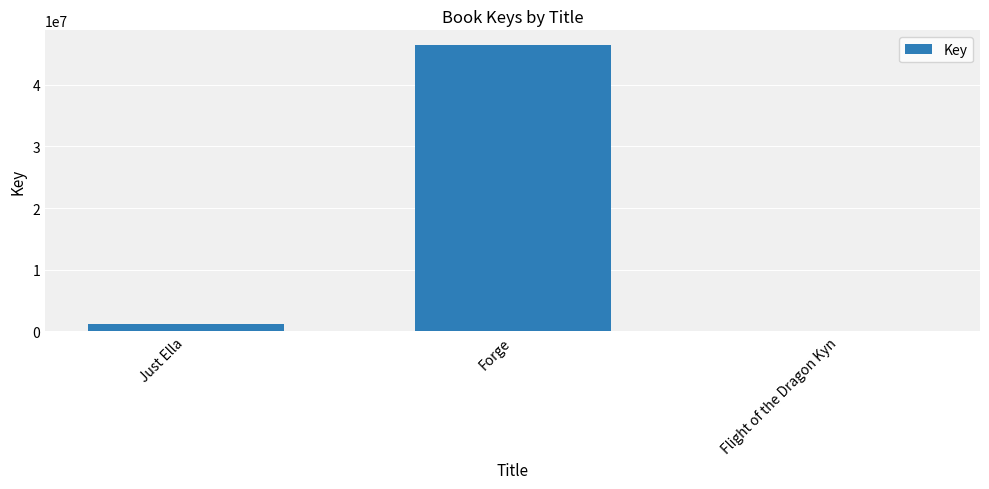

What is the sum of all values?

47774926